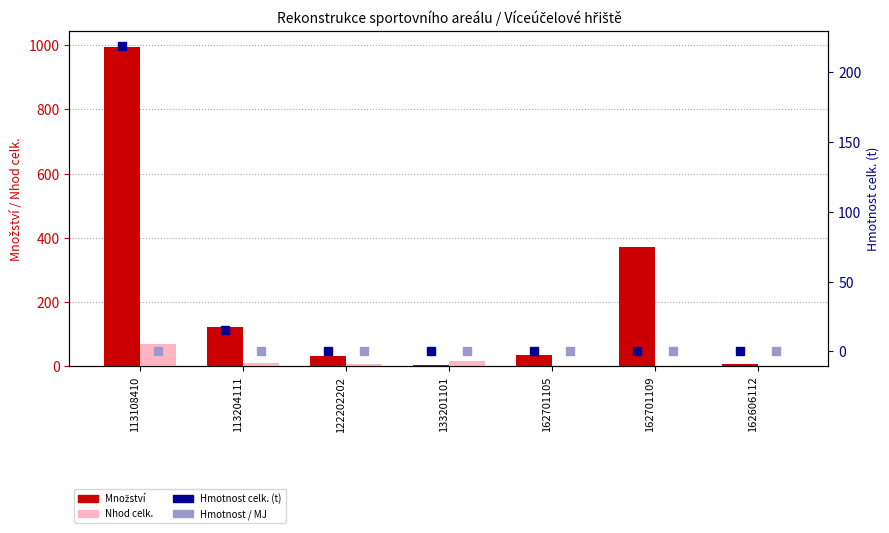

What are all the series names shown in the legend?

Množství, Nhod celk., Hmotnost celk., Hmotnost / MJ